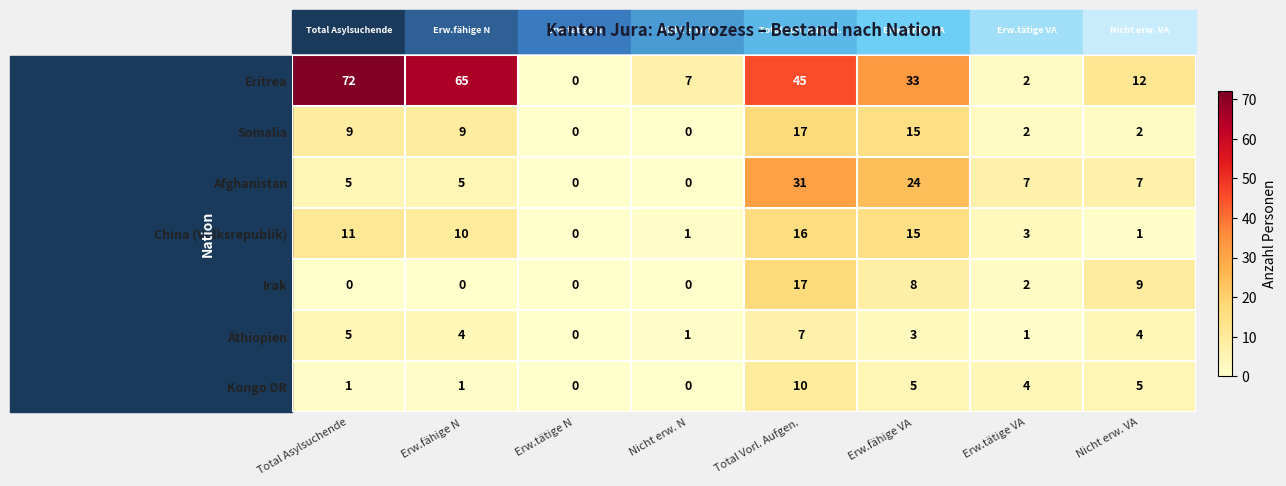

What is the total value across all series at Nicht erw. VA?

40